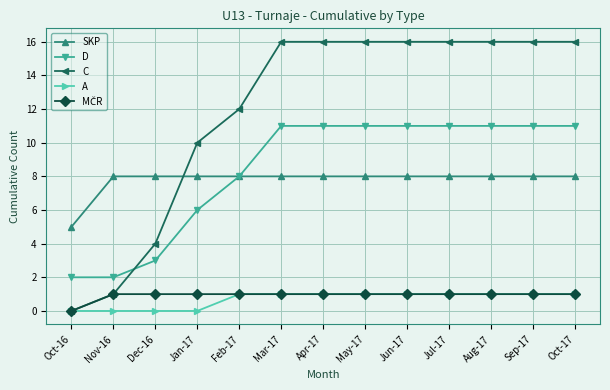

At which label does C reach its minimum?

Oct-16